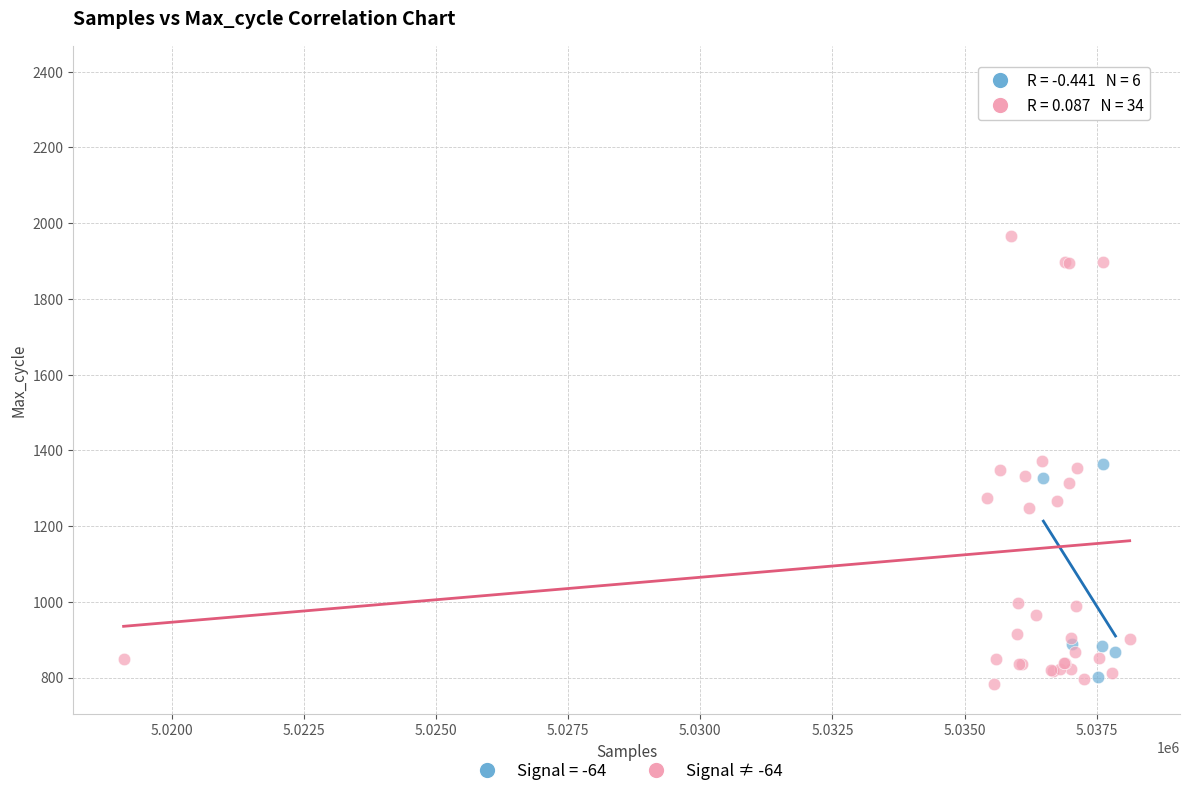

Which series contains the highest Y value?

Signal ≠ -64